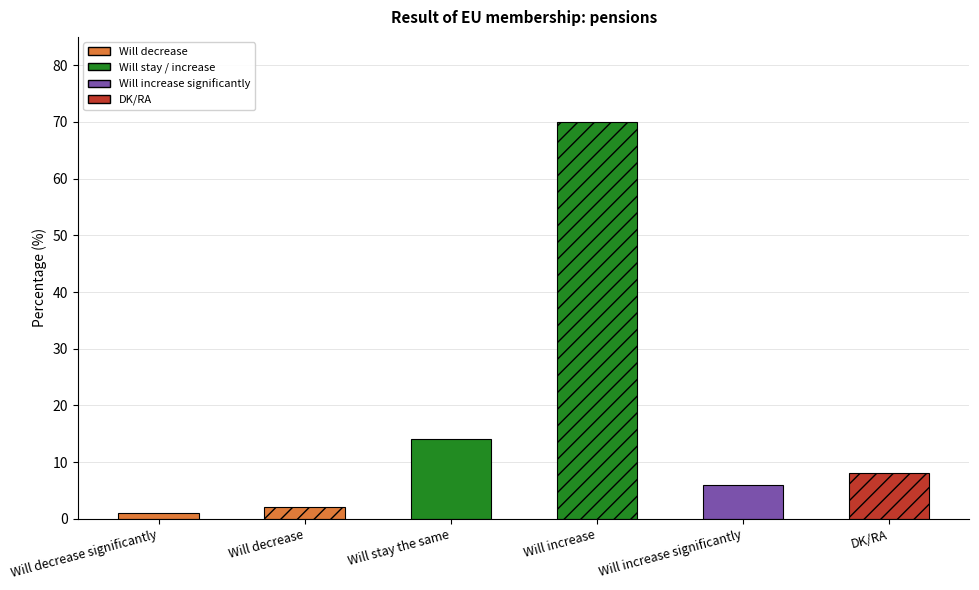

At which label does the data first exceed 8?

Will stay the same